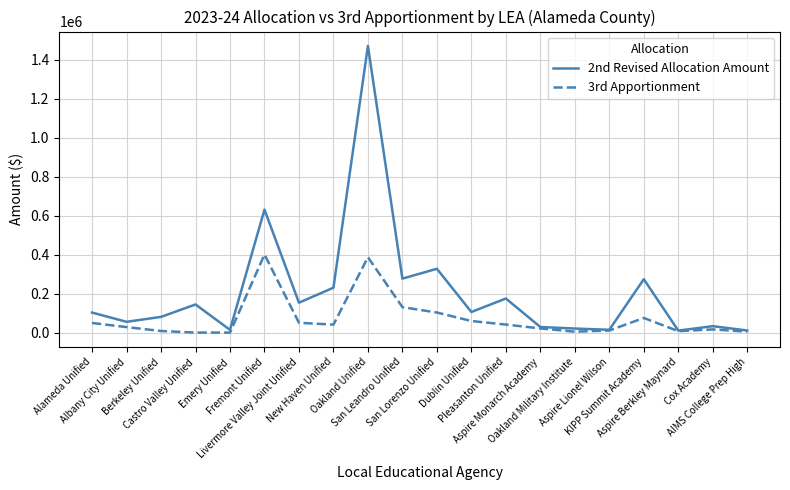

What is the difference between the highest and lowest values at Fremont Unified?

230548